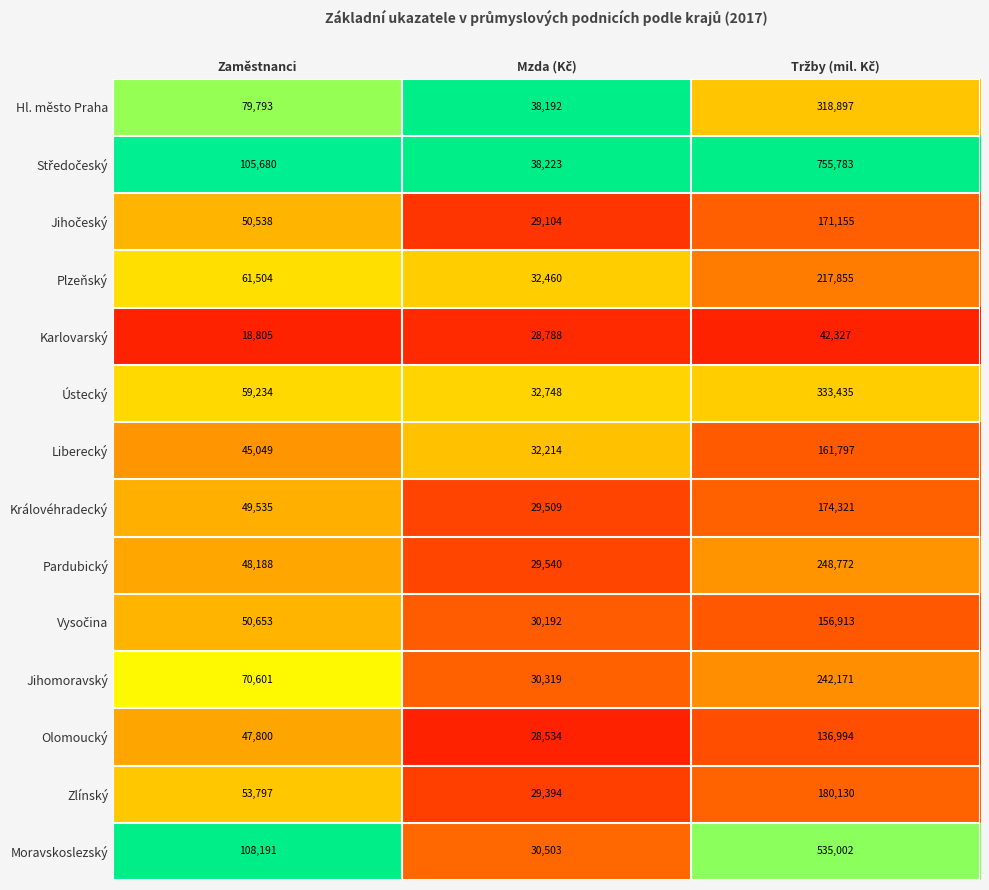

Count the Hl. město Praha values in the range 38192 to 318897.

3